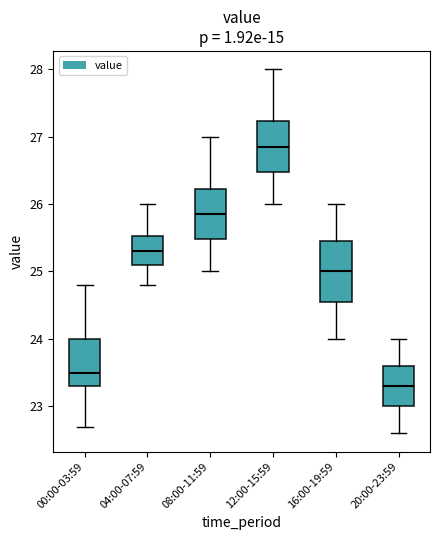

Reading left to right, transcribe this box plot: for each box, give where its median line is, the range the box spans, and where its two whiskers end, as read against the y-axis. The values are not printed on the chart, so give them approximately, as read against the axis.

00:00-03:59: median 23.5, box 23.3 to 24.0, whiskers 22.7 to 24.8
04:00-07:59: median 25.3, box 25.1 to 25.5, whiskers 24.8 to 26.0
08:00-11:59: median 25.9, box 25.5 to 26.2, whiskers 25.0 to 27.0
12:00-15:59: median 26.9, box 26.5 to 27.2, whiskers 26.0 to 28.0
16:00-19:59: median 25.0, box 24.6 to 25.5, whiskers 24.0 to 26.0
20:00-23:59: median 23.3, box 23.0 to 23.6, whiskers 22.6 to 24.0